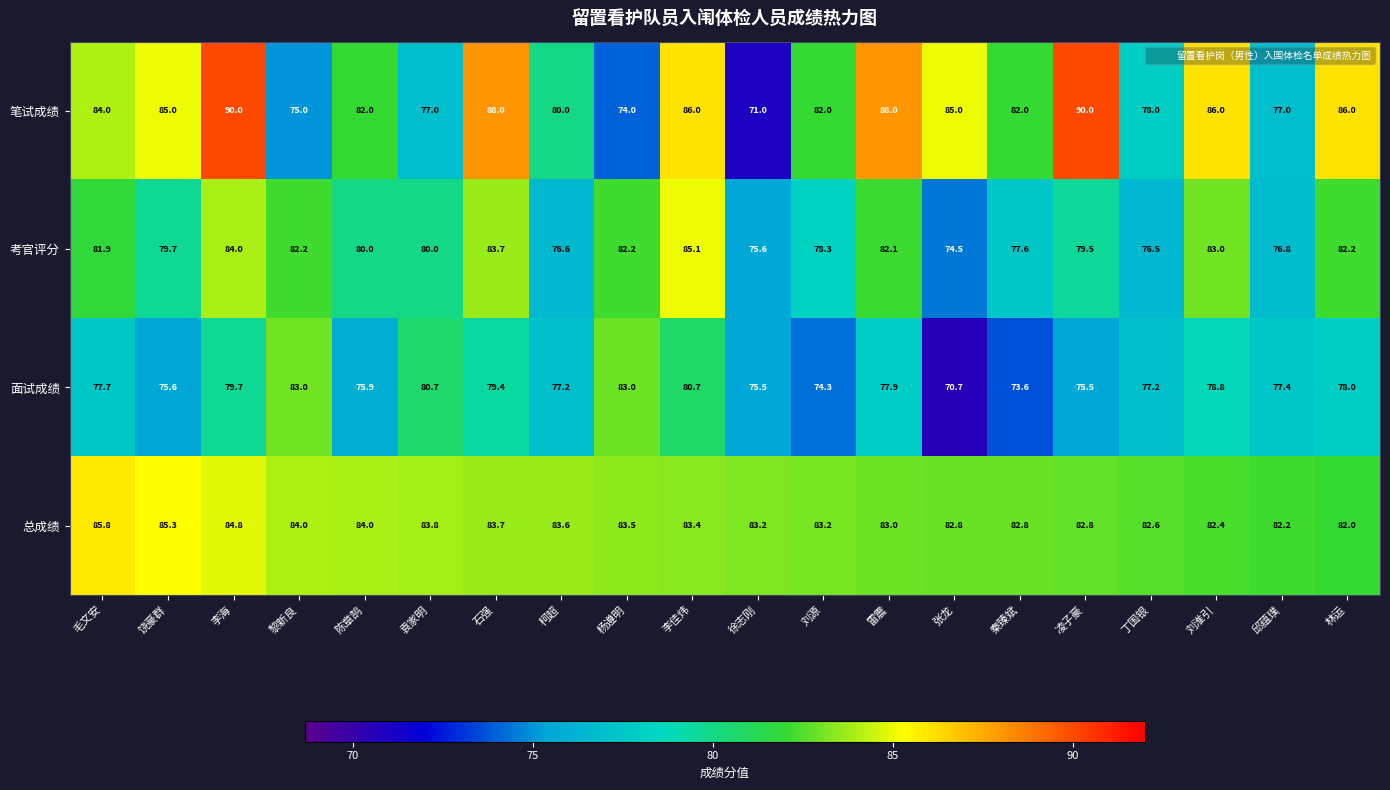

What is the difference between the 总成绩 values at 饶豪群 and 陈章鹄?

1.3